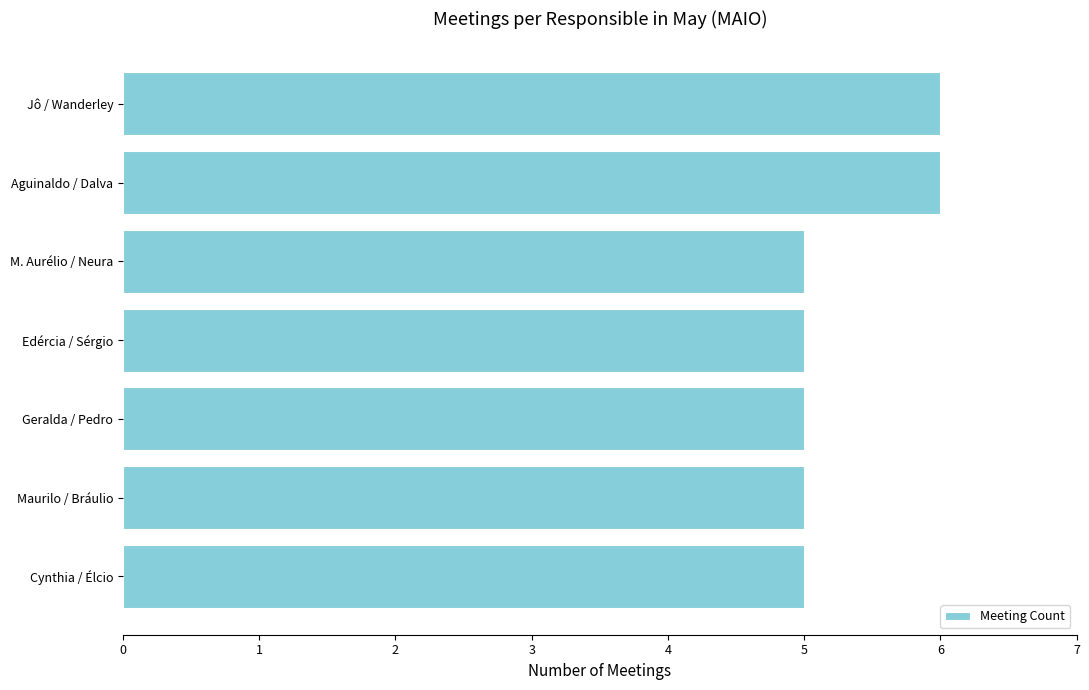

The chart shows a value of 5 at Cynthia / Élcio. True or false?

True